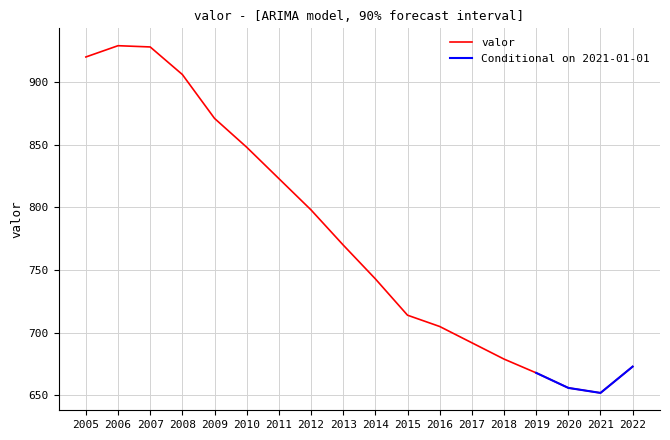

How many data points are less than 770?

9